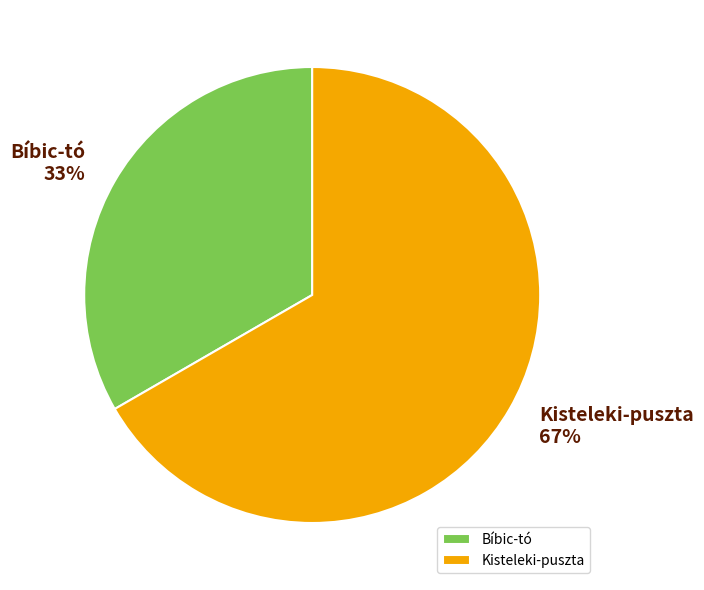

What percentage is the Kisteleki-puszta slice, to the nearest percent?

67%